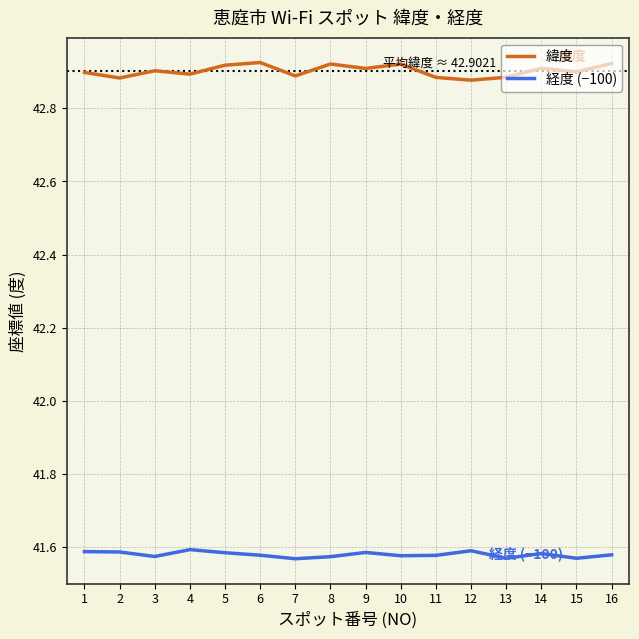

True or false: 緯度 and 経度 (−100) cross at least once.

False